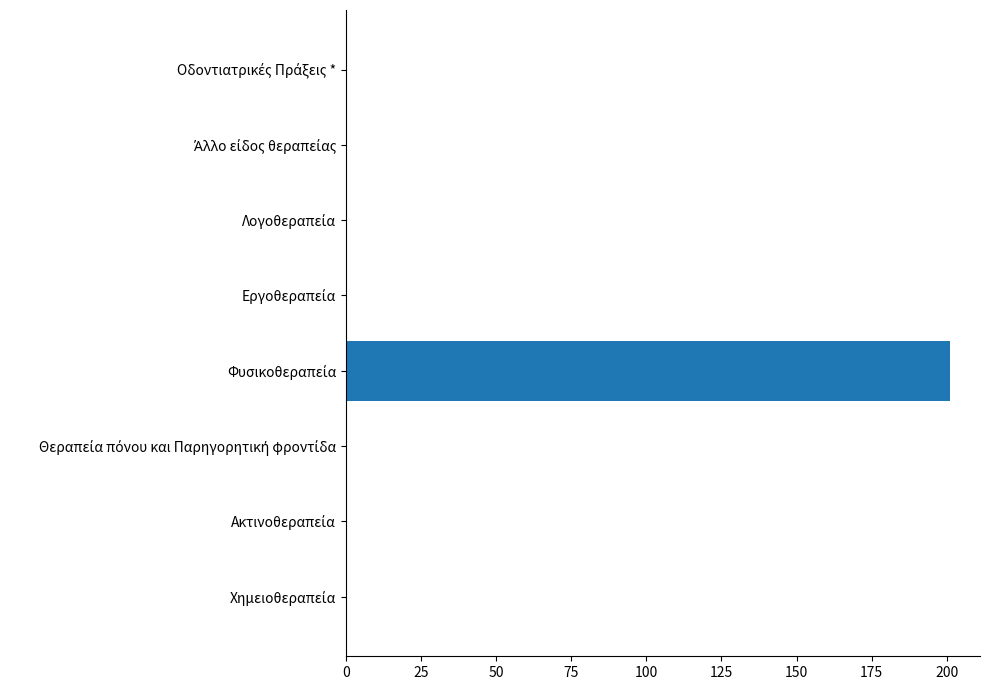

What is the sum of all values?

201